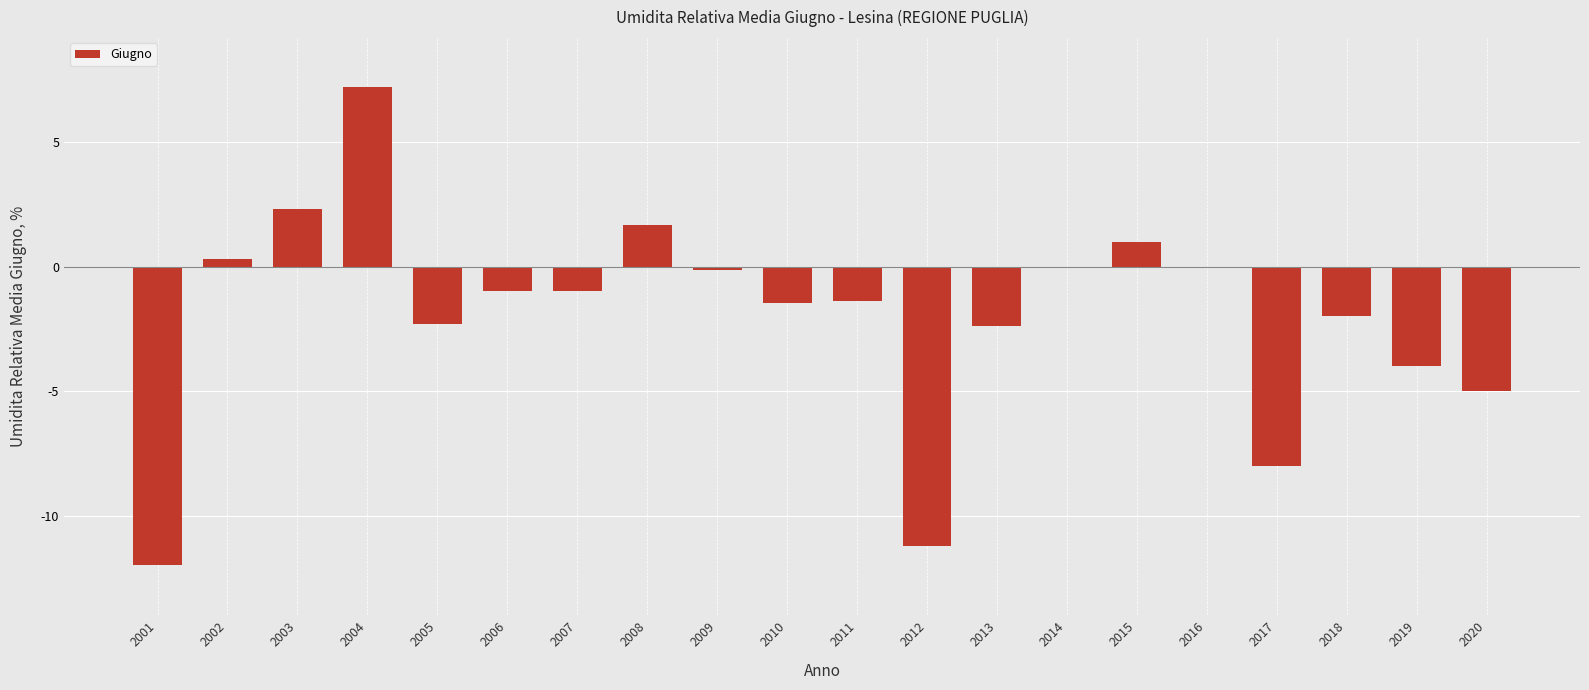

The value at 2008 is 1.7. True or false?

True